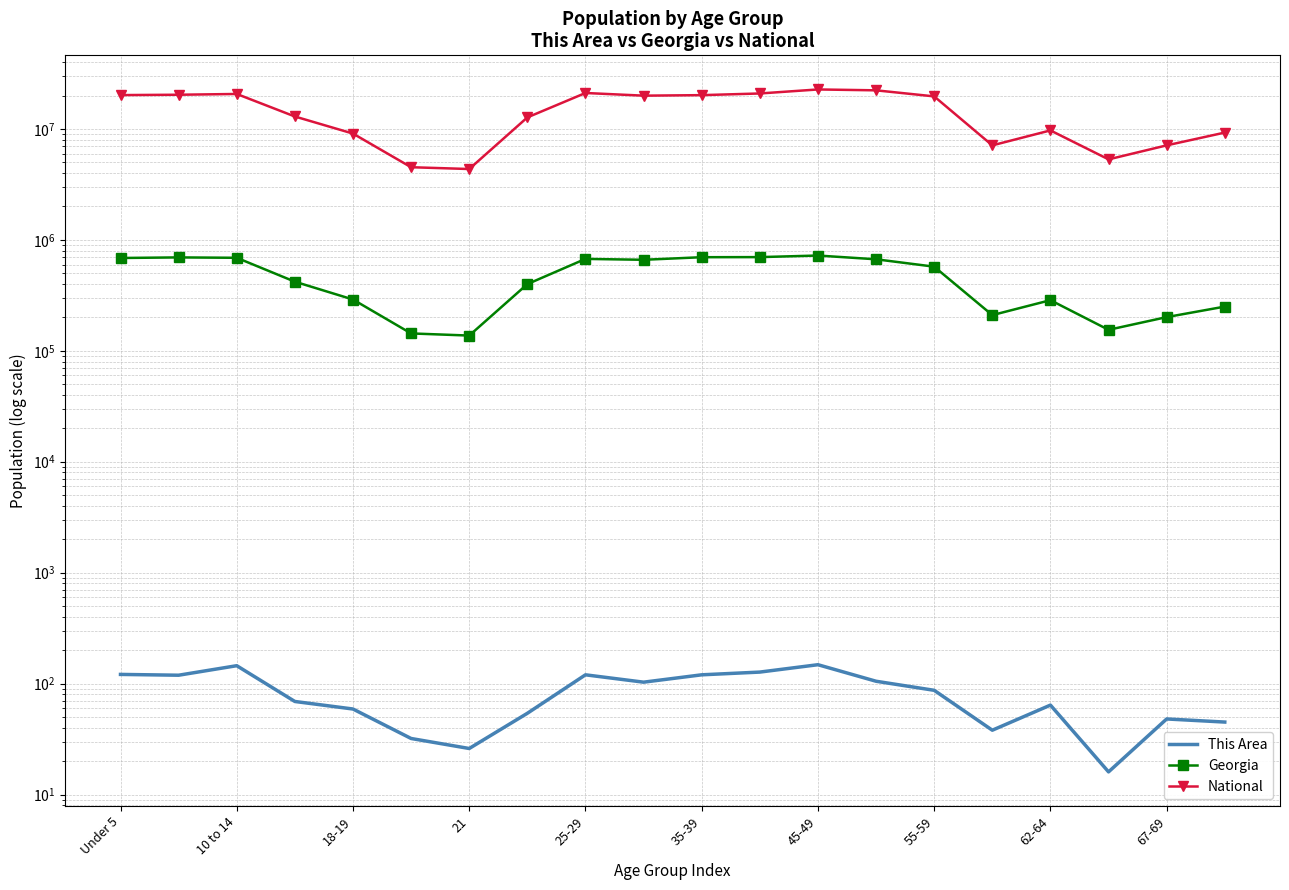

At which label does National first exceed 19664805?

Under 5